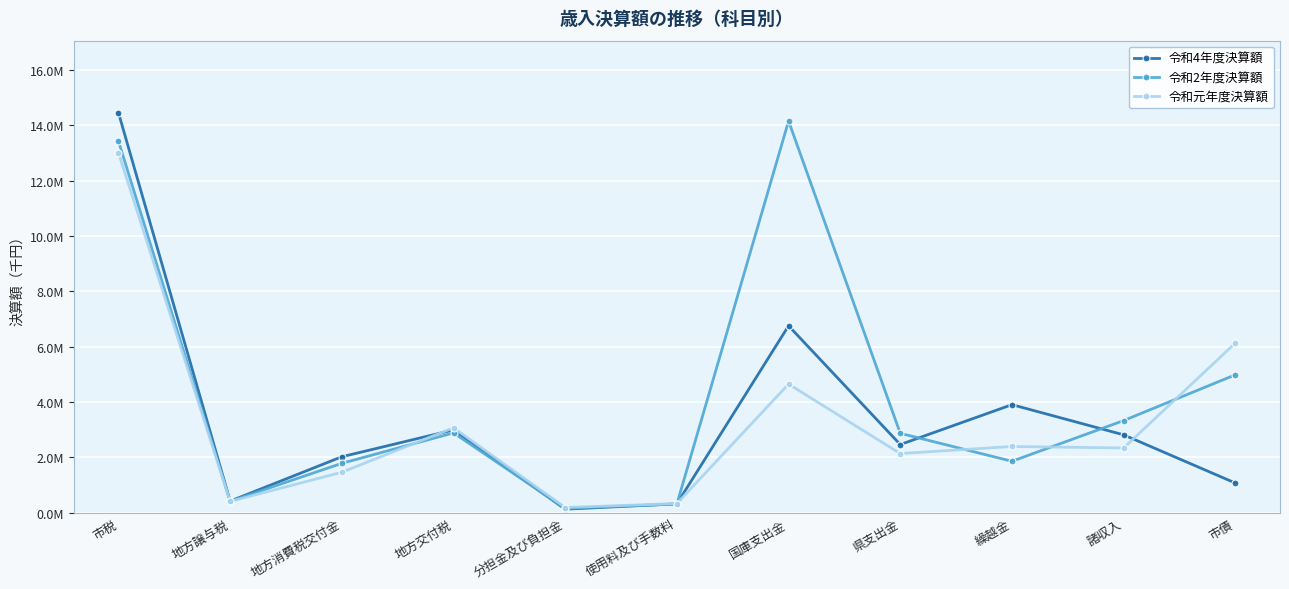

Does the chart have visible grid lines?

Yes